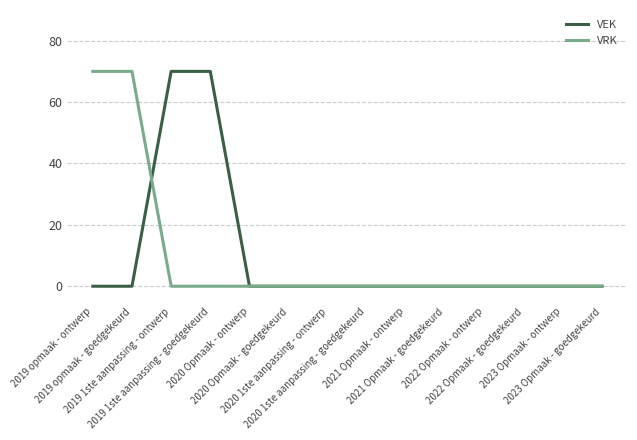

What is the difference between the second highest and minimum values in the VRK series?

70